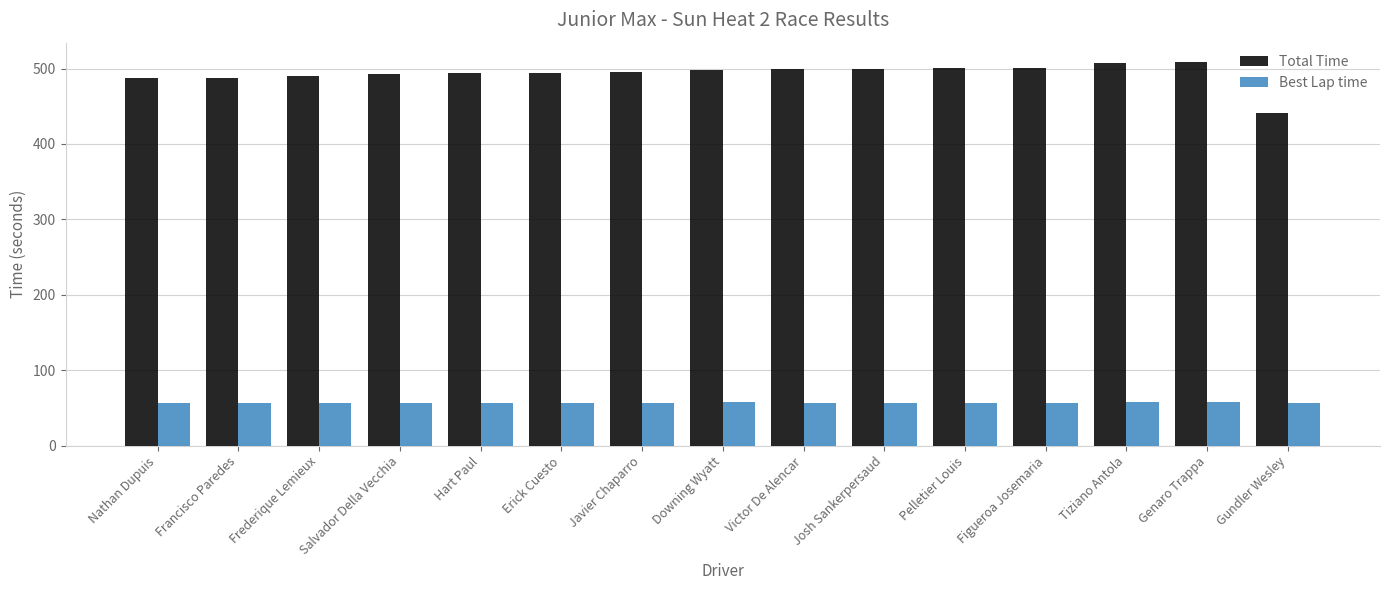

What is the label of the 5th bar from the right?

Pelletier Louis